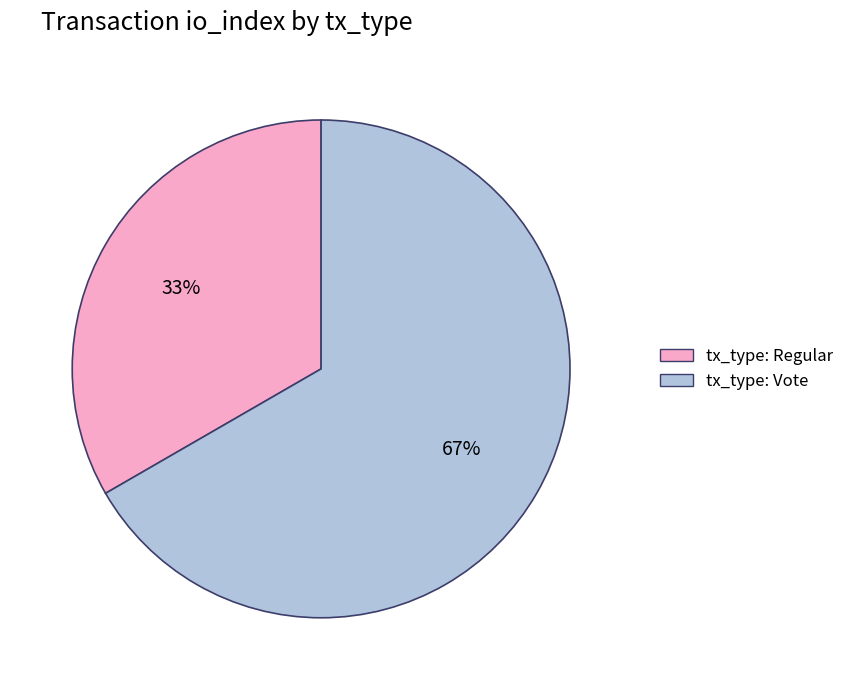

Approximately how many times larger is the value at tx_type: Regular compared to tx_type: Vote?

0.5